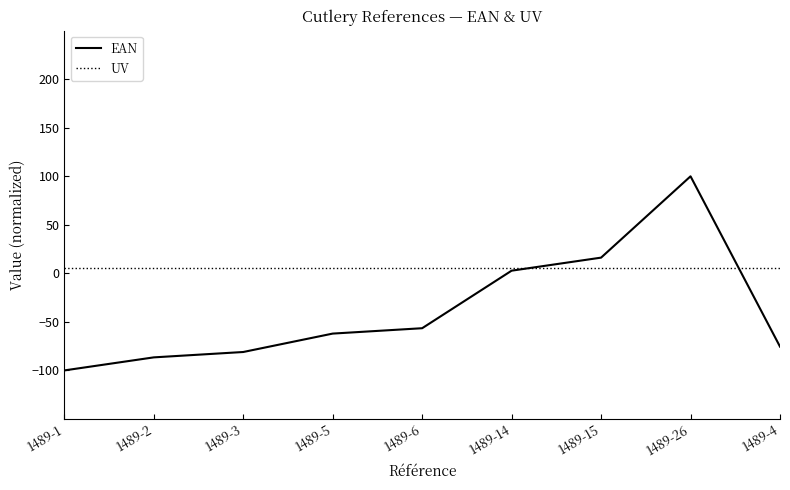

Which category has the highest value in the EAN series?

1489-26